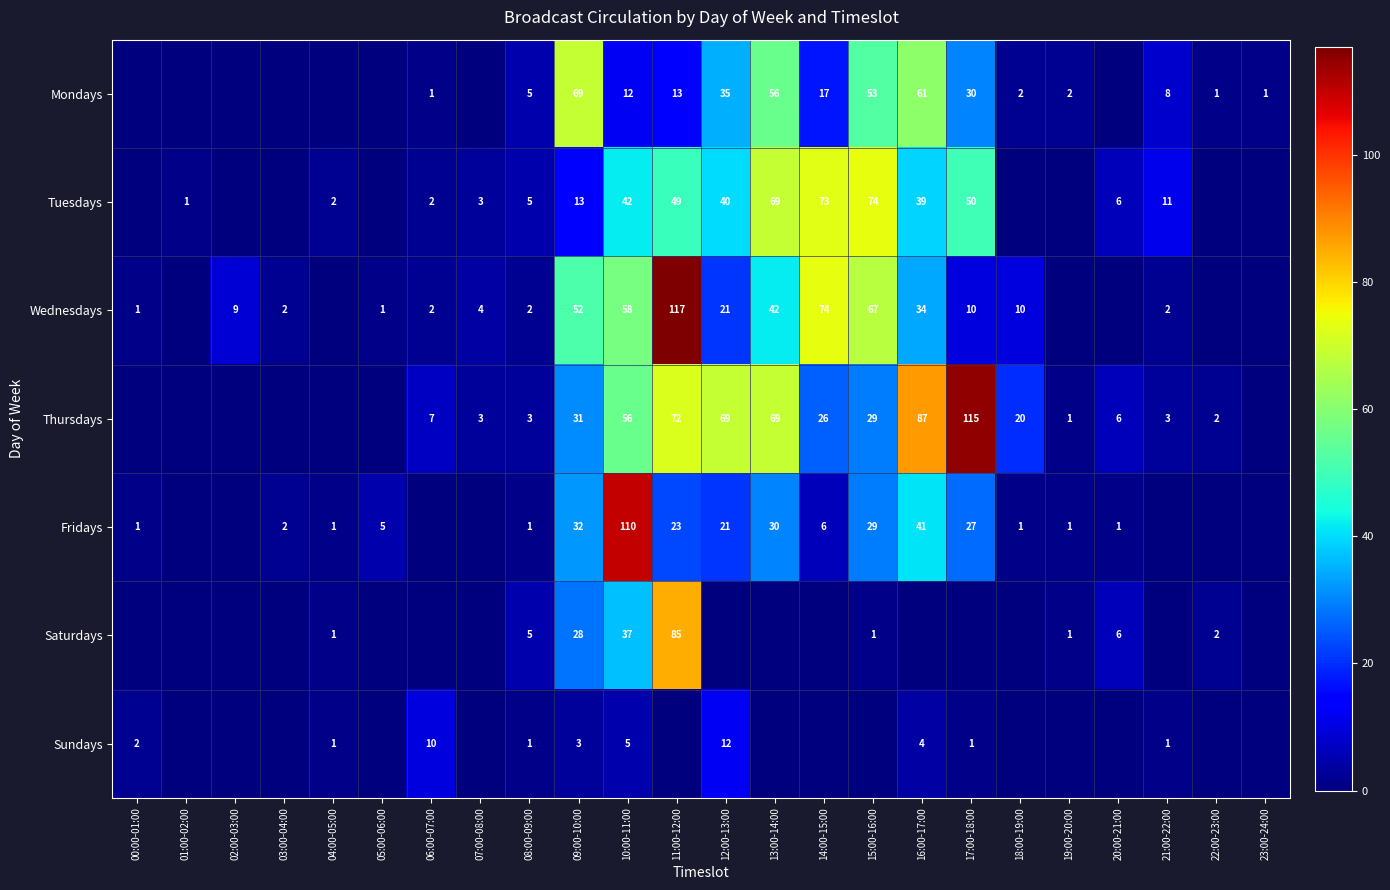

True or false: Sundays has a value of 1 at 08:00-09:00.

True